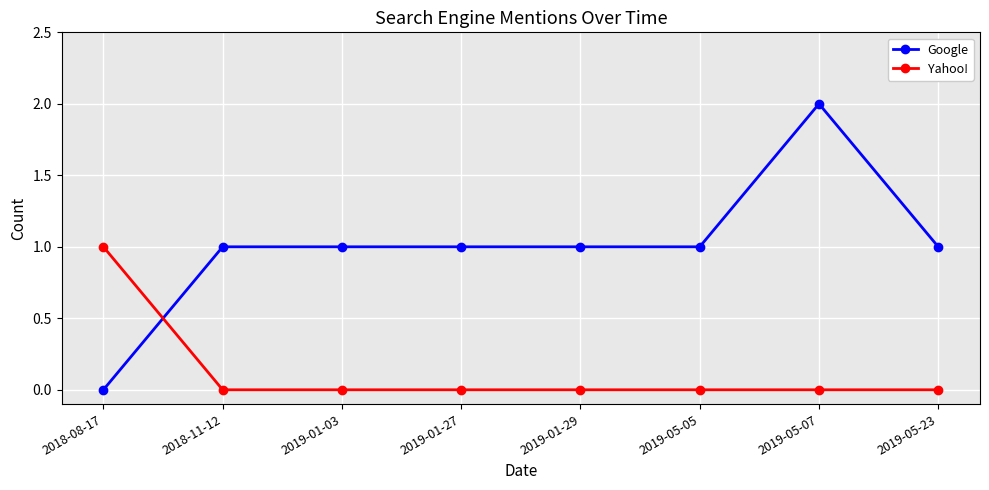

What is the label of the 6th point from the left?

2019-05-05